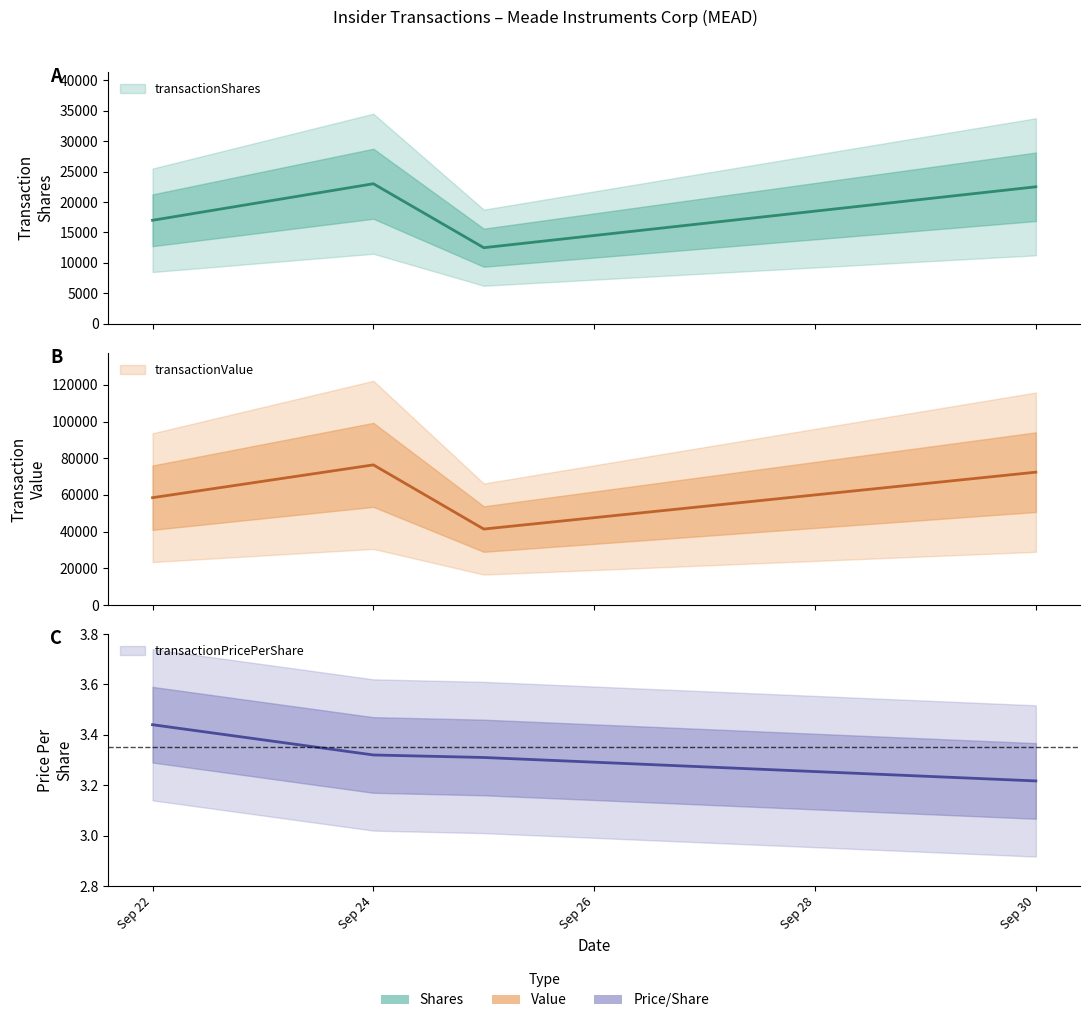

Does the chart display data point markers on the line(s)?

No